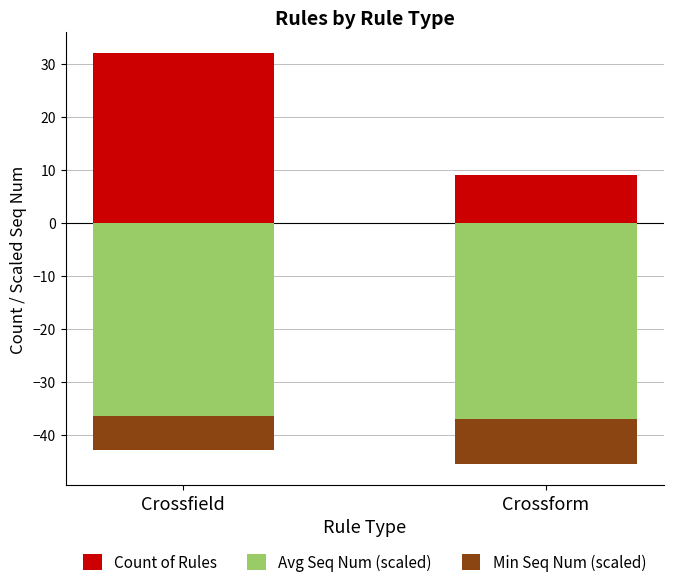

What is the label of the 2nd bar from the right?

Crossfield